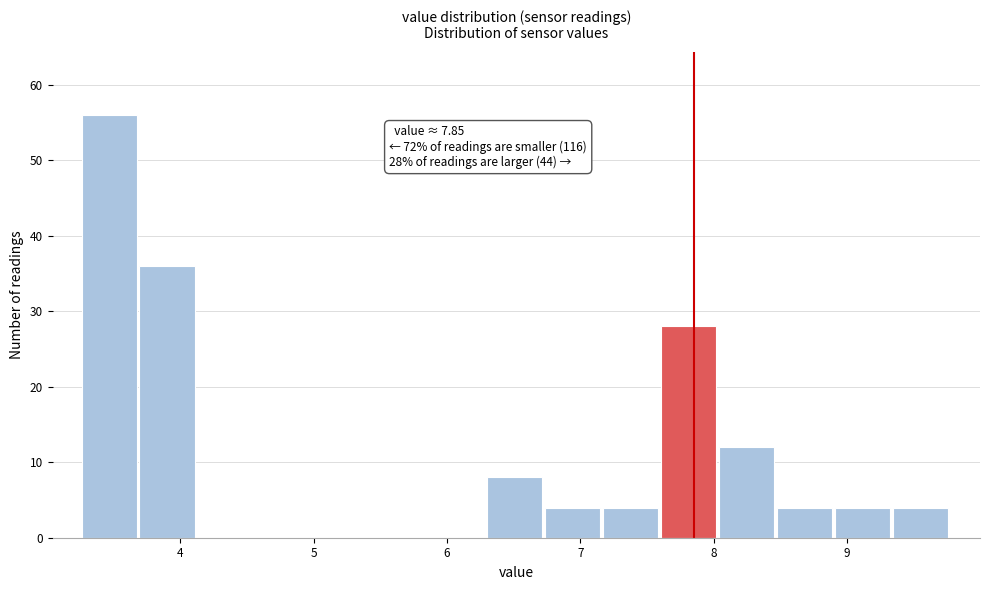

Over which range of the x-axis is the bar tallest?

3.3 to 3.7